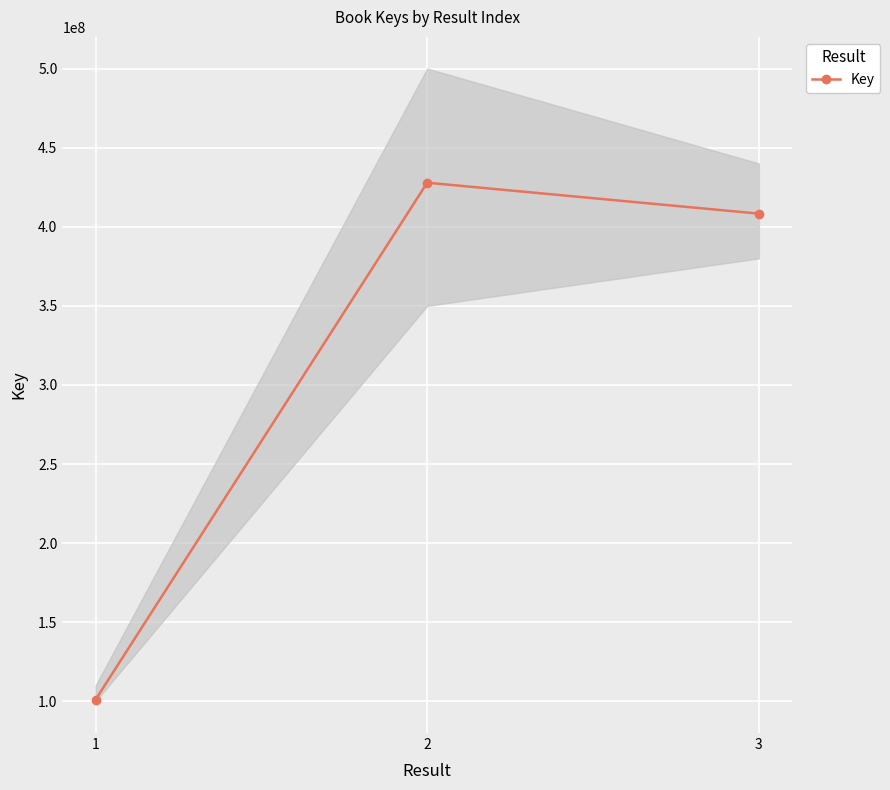

True or false: the data shows 660437634 at 3.

False